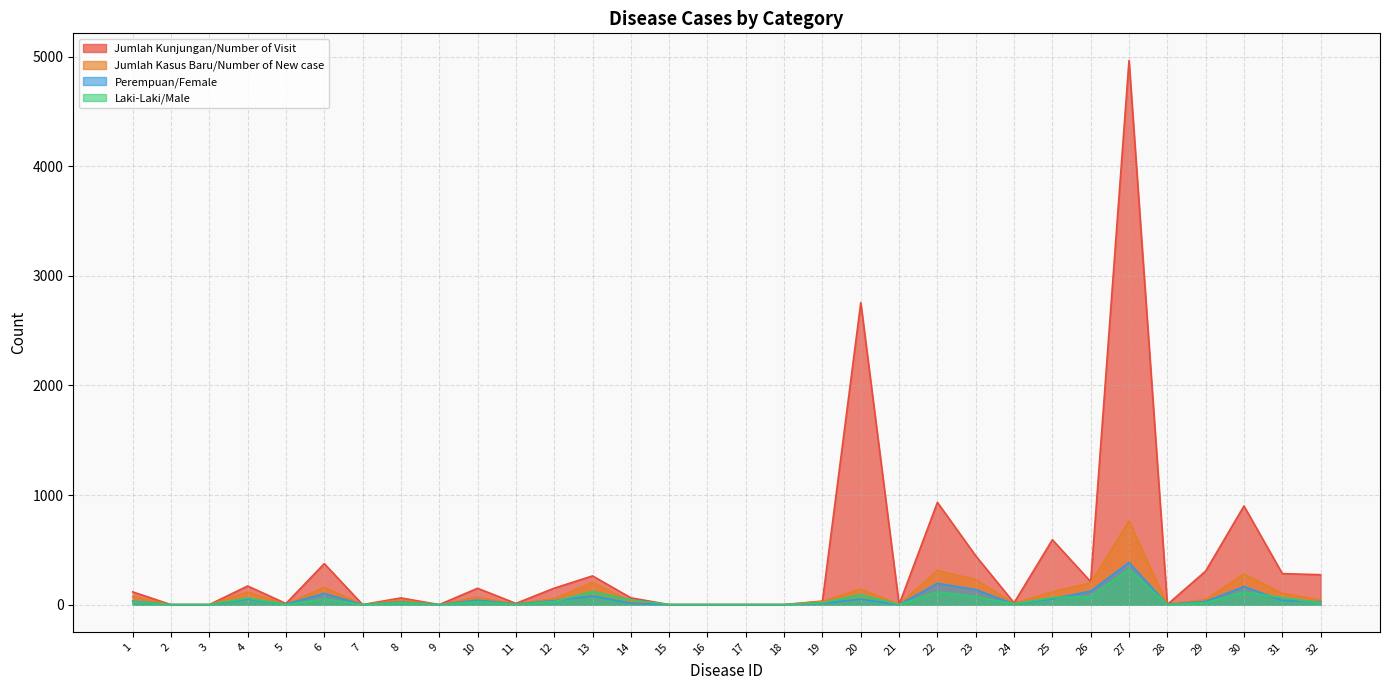

Which category has the lowest value across all series?

2